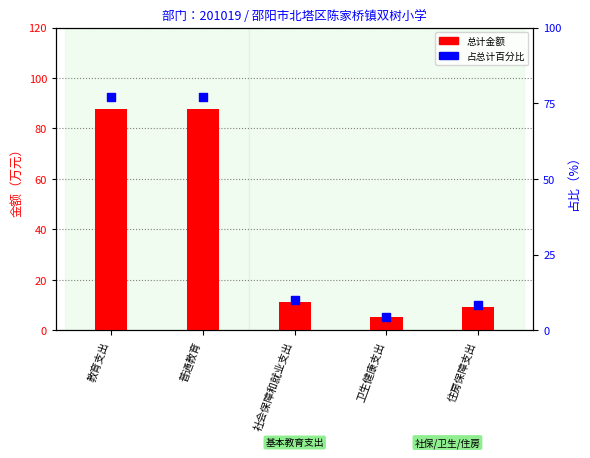

Which series contains the highest Y value?

总计